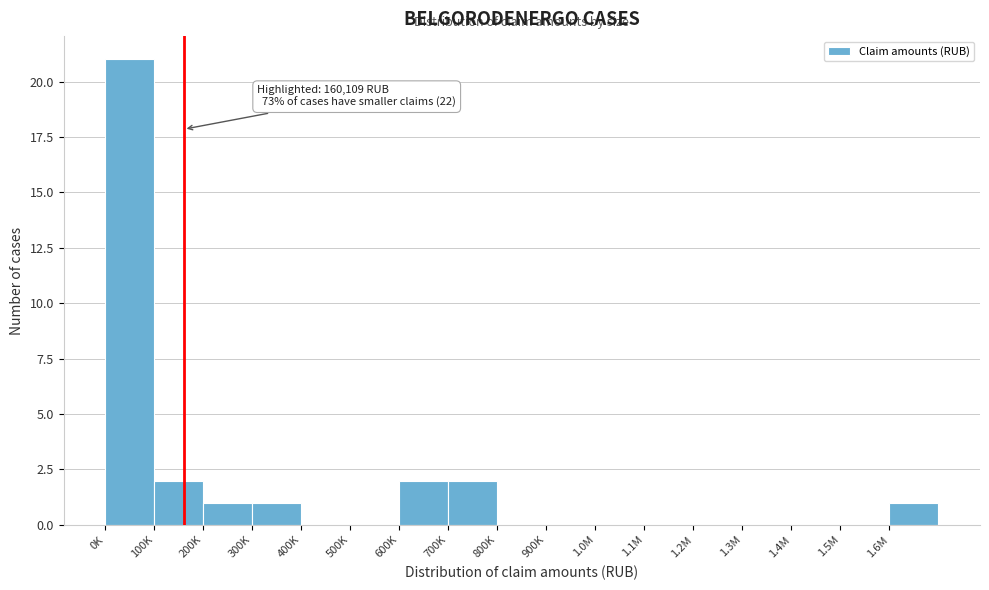

Reading left to right, extract all data points from this chart.

0K=21	100K=2	200K=1	300K=1	400K=0	500K=0	600K=2	700K=2	800K=0	900K=0	1.0M=0	1.1M=0	1.2M=0	1.3M=0	1.4M=0	1.5M=0	1.6M=1